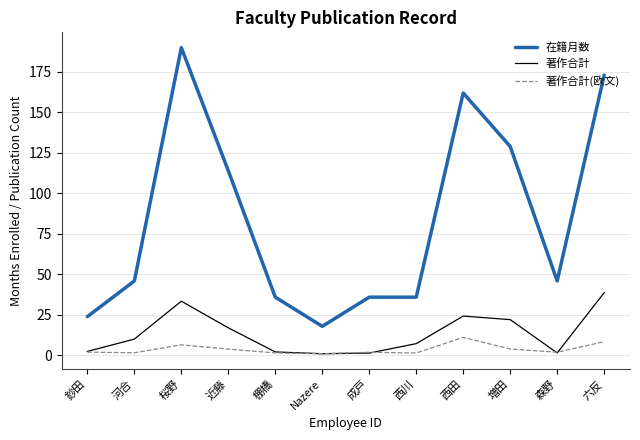

True or false: 在籍月数 has a value of 163.4 at 近藤.

False